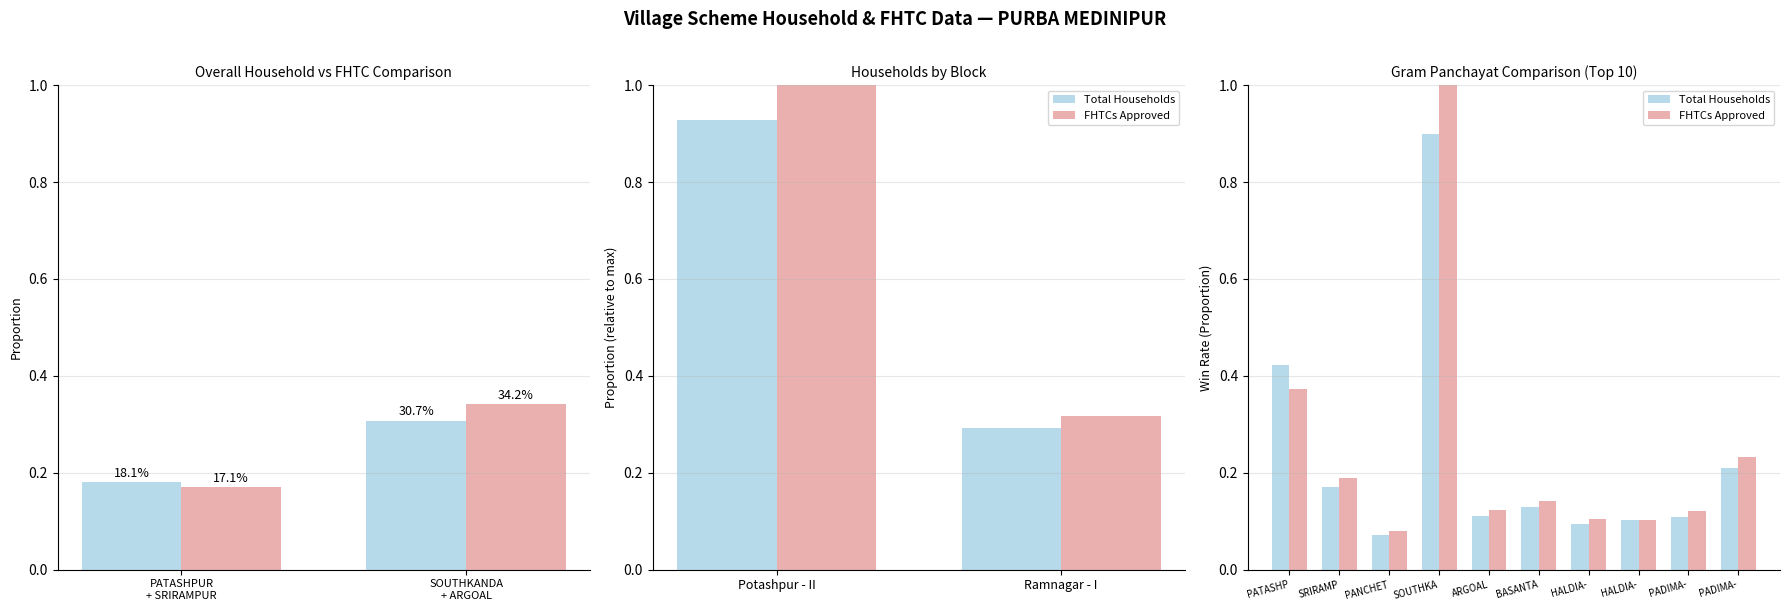

What position from the right is 7?

3